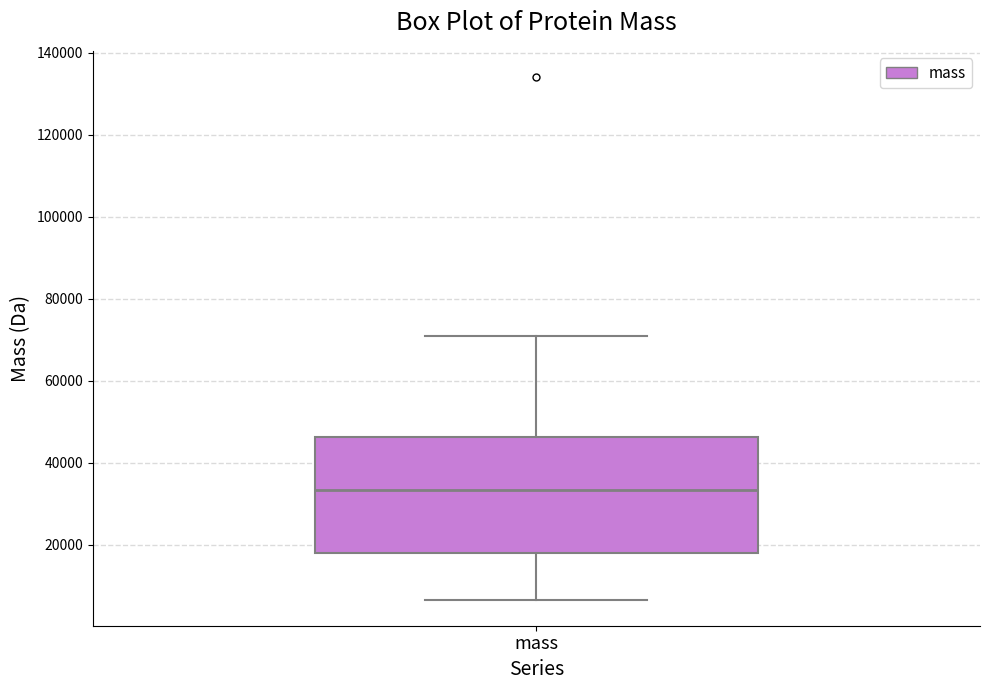

Read this box plot against the y-axis: the position of the median line, the range covered by the box, and the ends of both whiskers. The values are not printed on the chart, so give them approximately, as read against the axis.

median 34000, box 18000 to 46000, whiskers 6000 to 70000